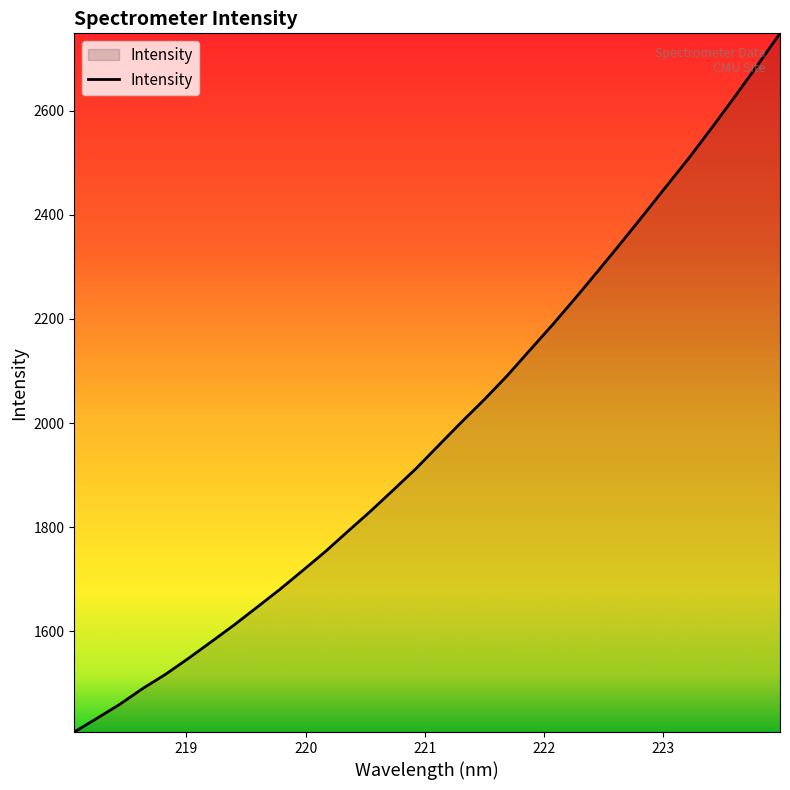

What is the difference between the maximum and second lowest values?

1315.2